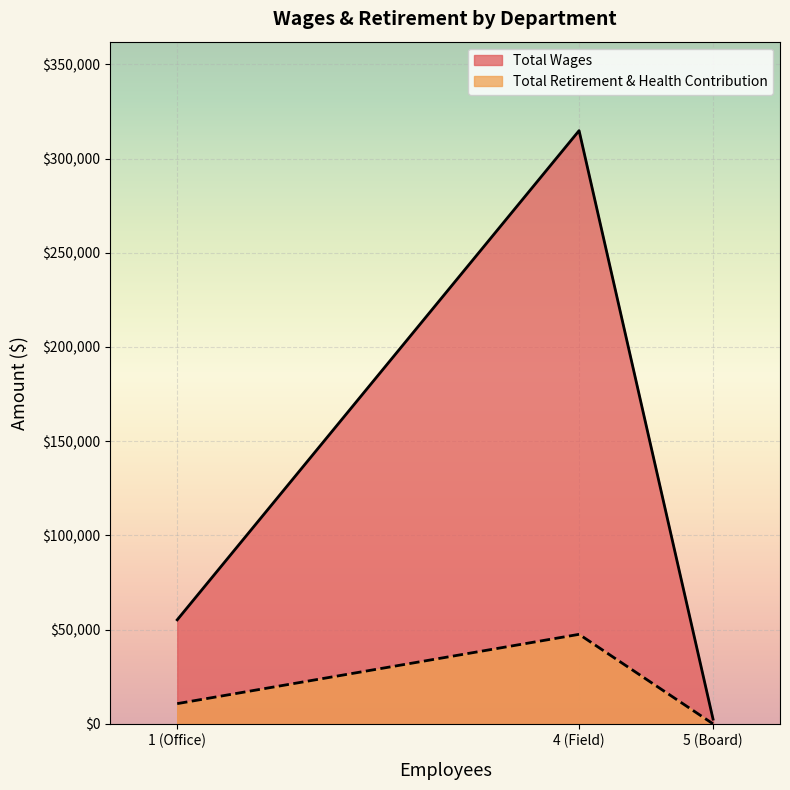

What is the difference between the maximum and minimum values in the Total Retirement & Health Contribution series?

47503